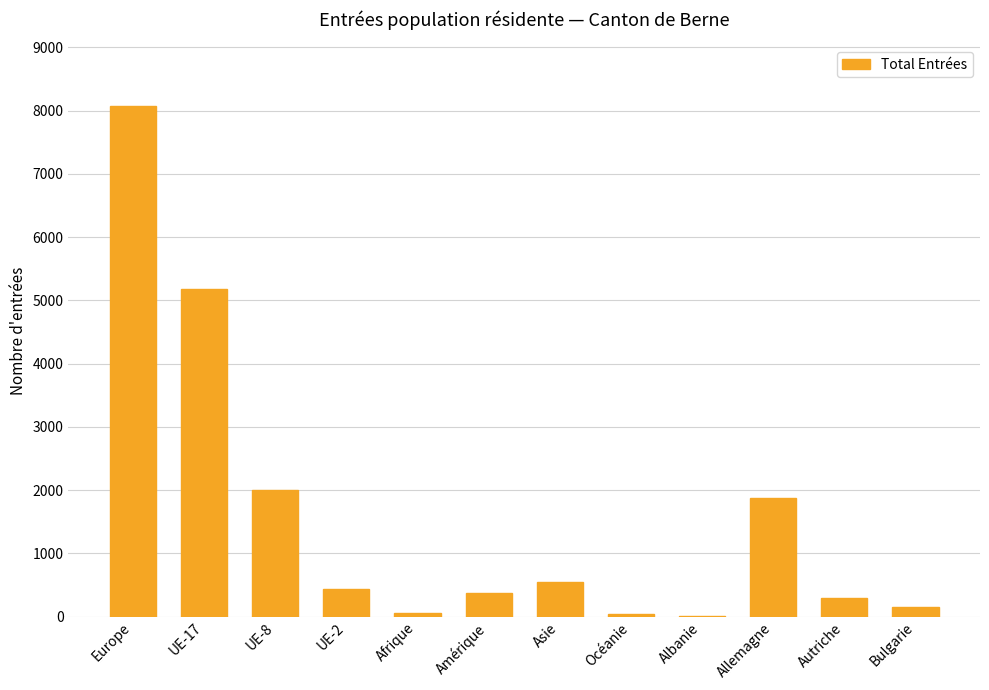

What is the sum of all values?

19045